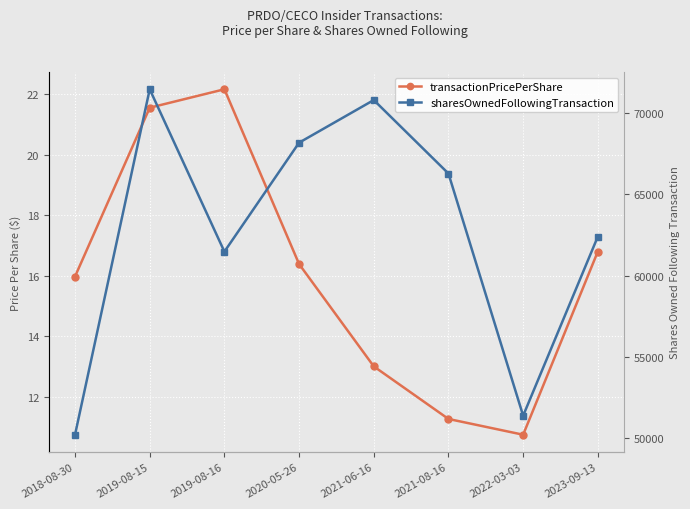

How many values in the transactionPricePerShare series are below 16?

4